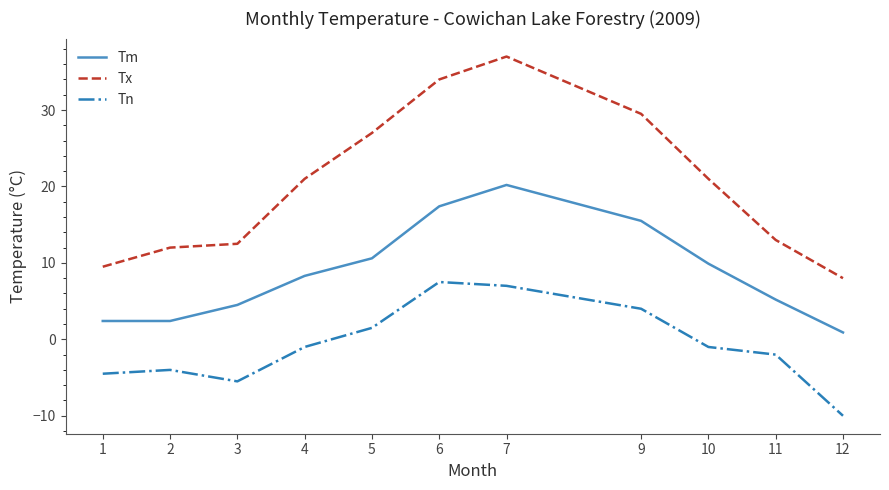

Rank the series by their average value, from lowest to highest.

Tn, Tm, Tx